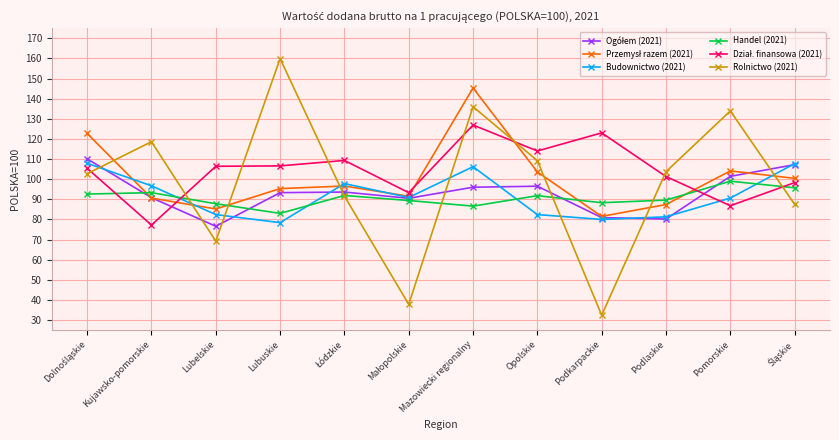

What is the spread (max minus min) of values at Podkarpackie?

90.6